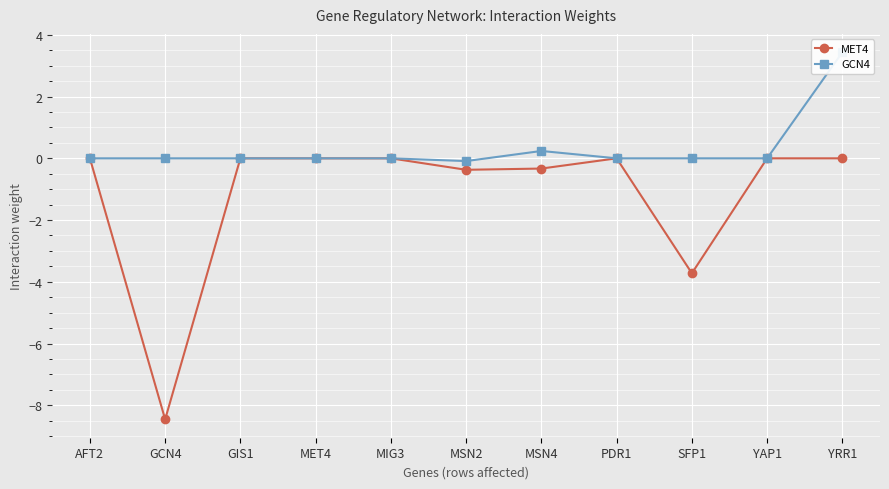

Rank the series by their maximum value, from lowest to highest.

MET4, GCN4